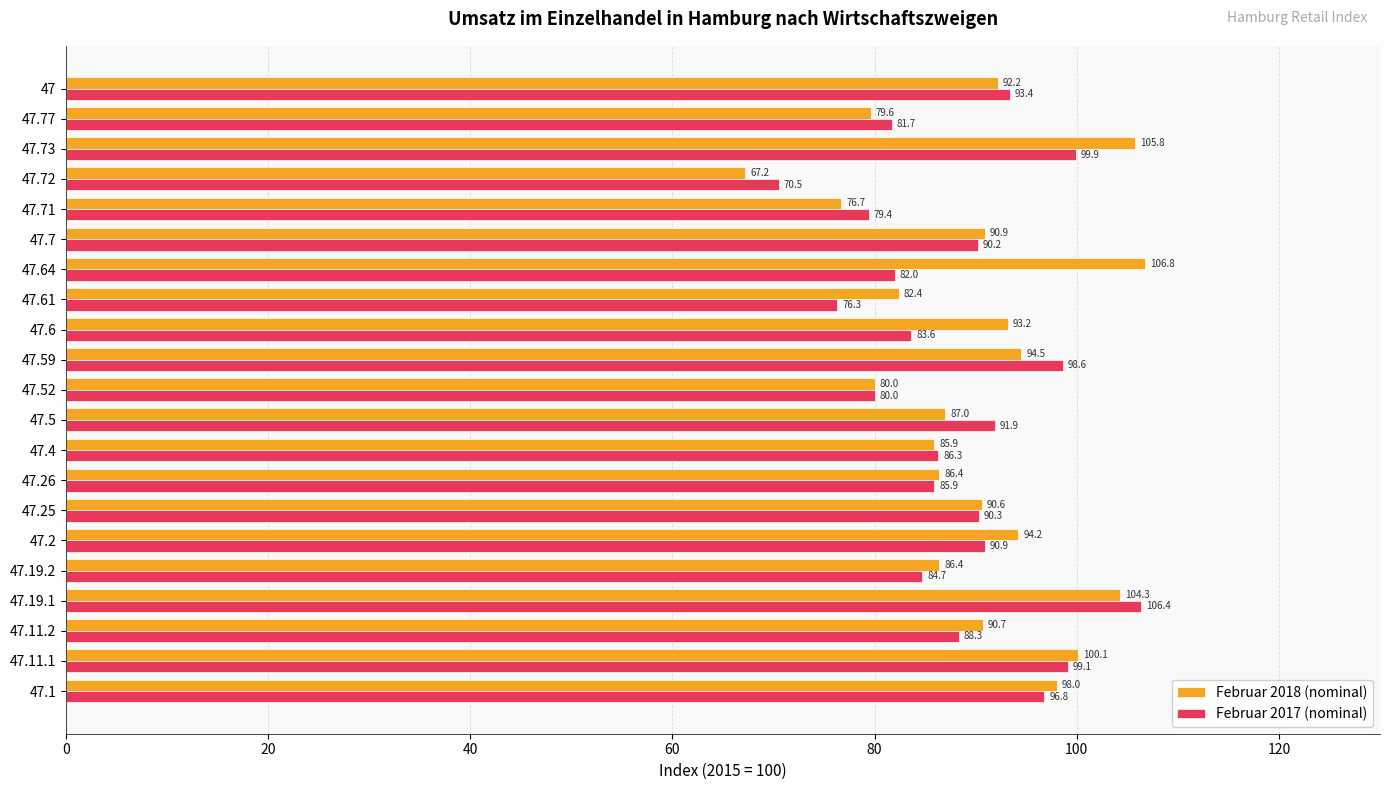

What is the total value across all series at 47.64?

188.8